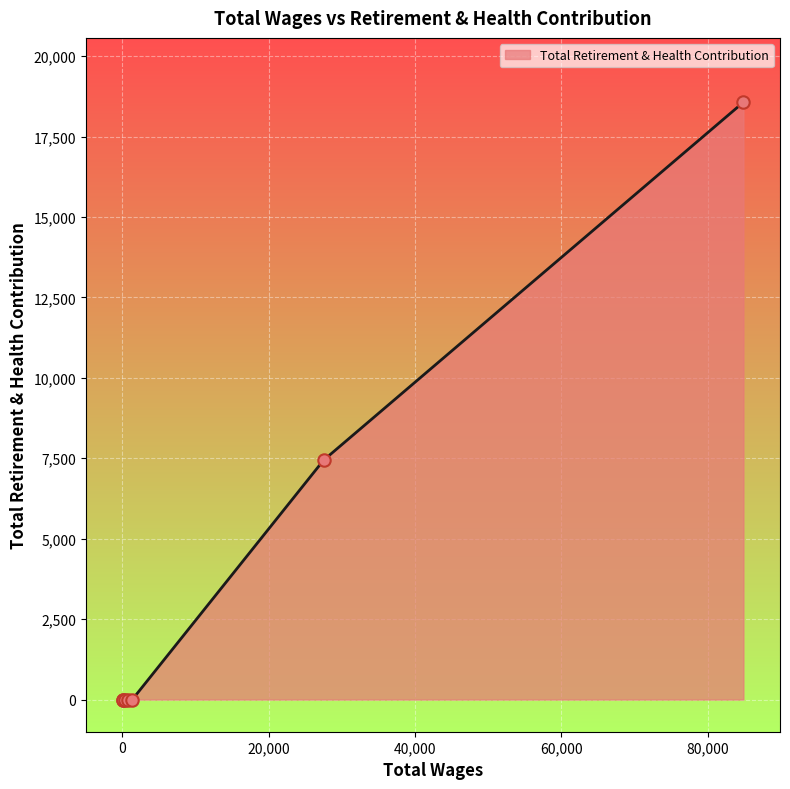

What is the maximum value shown in the chart?

18566